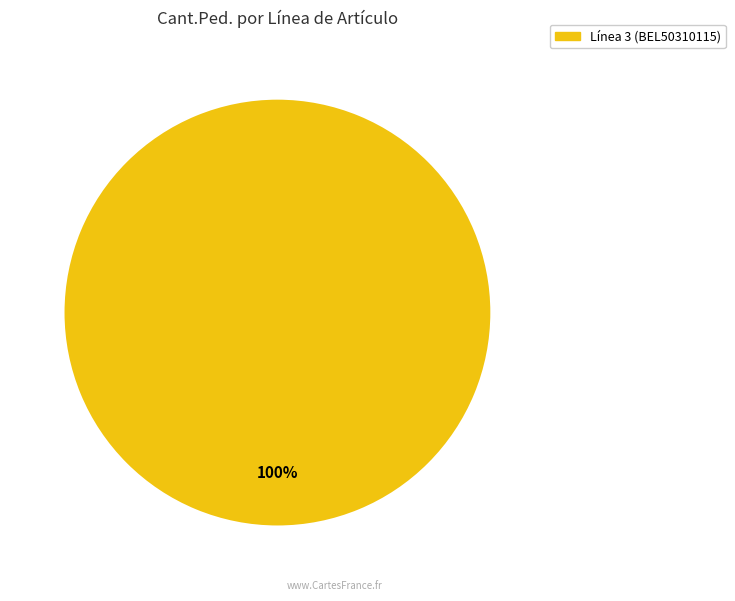

How many slices are in this pie chart?

1